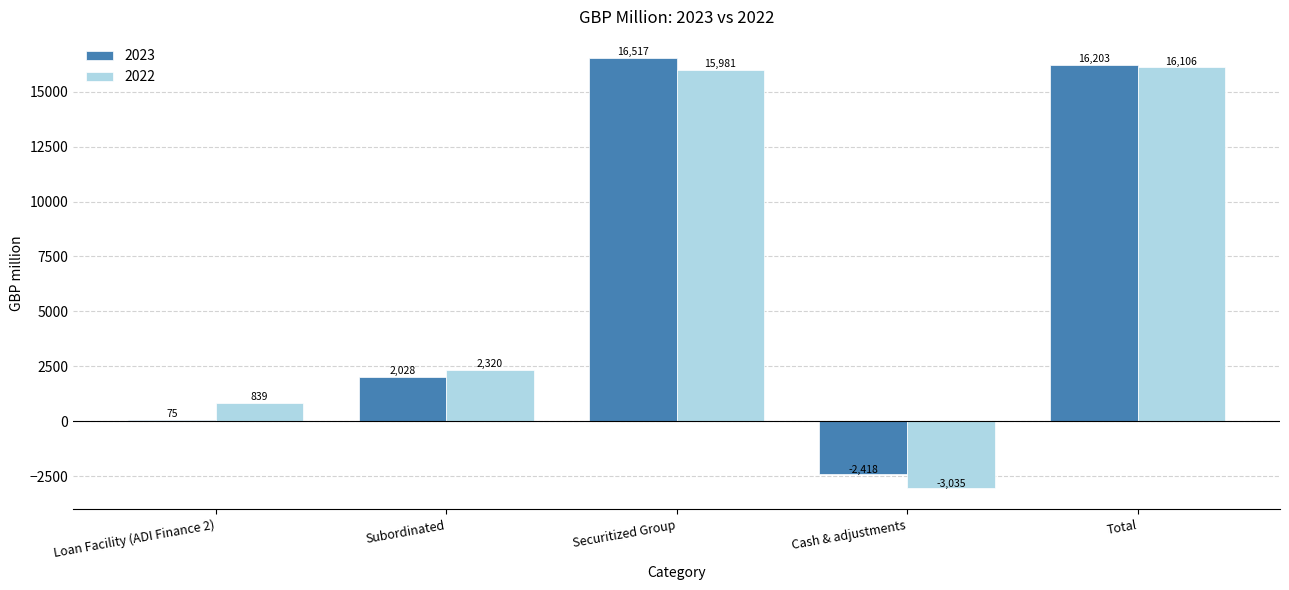

Is it true that 2022 equals 2320 at Subordinated?

True